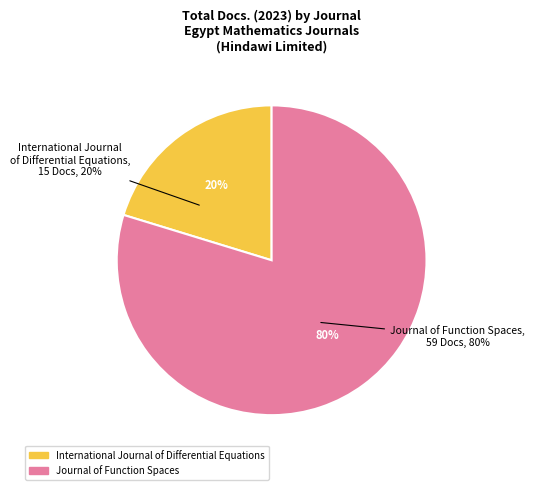

To the nearest percent, what percentage of the pie is Journal of Function Spaces?

80%